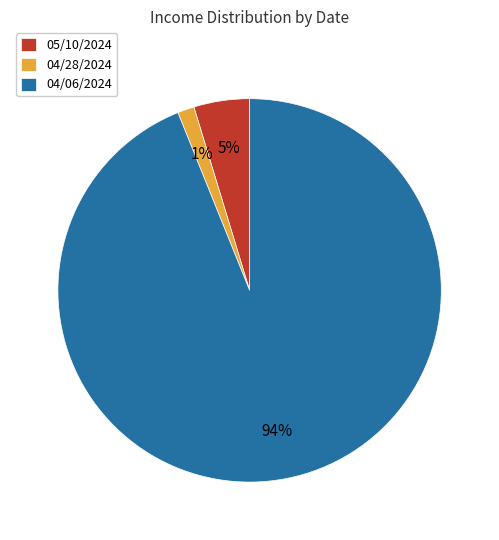

To the nearest percent, what portion does 04/06/2024 represent?

94%